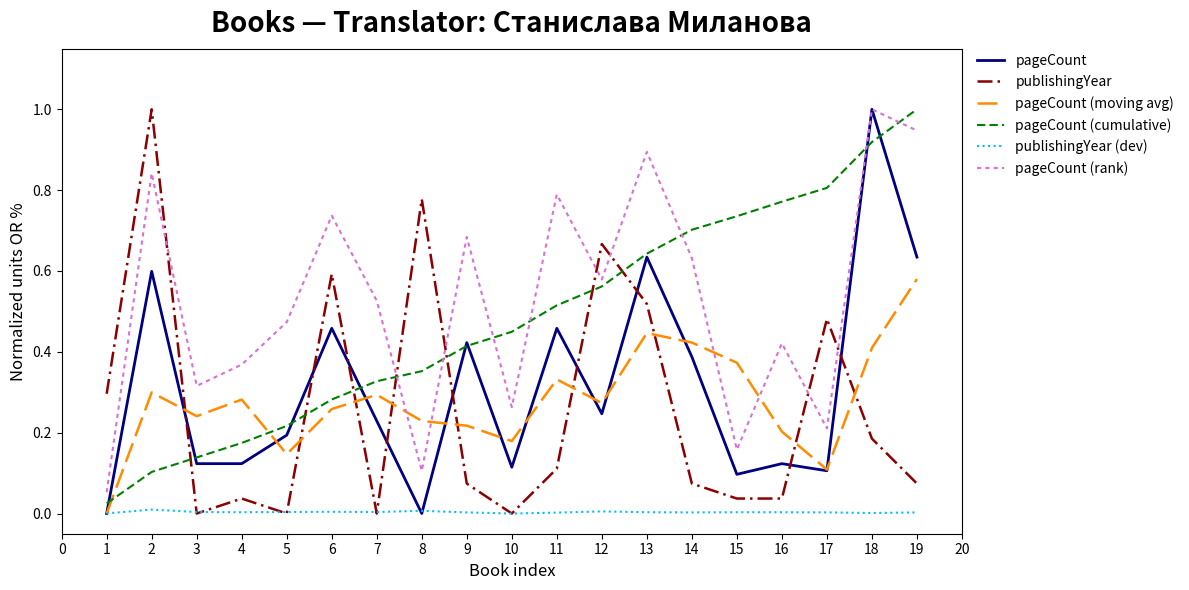

At which category is the sum across all series the highest?

18